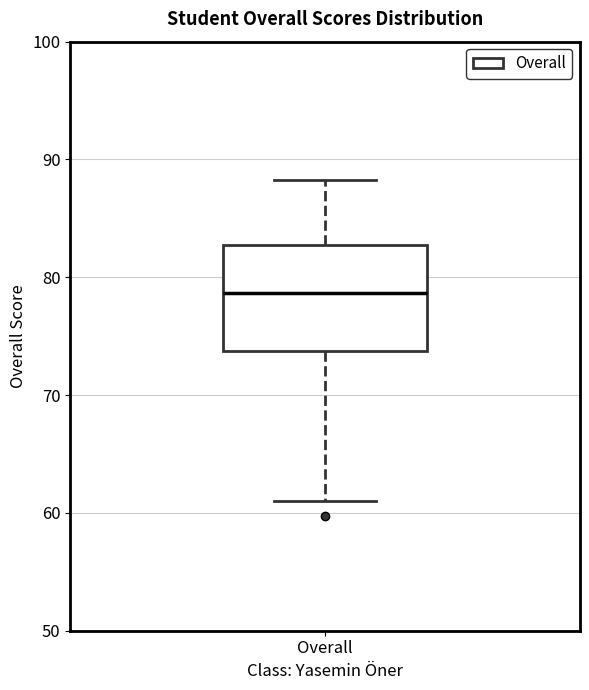

Where does the lower whisker of the box for Overall end on the y-axis? The values are not printed on the chart, so give them approximately, as read against the axis.

61